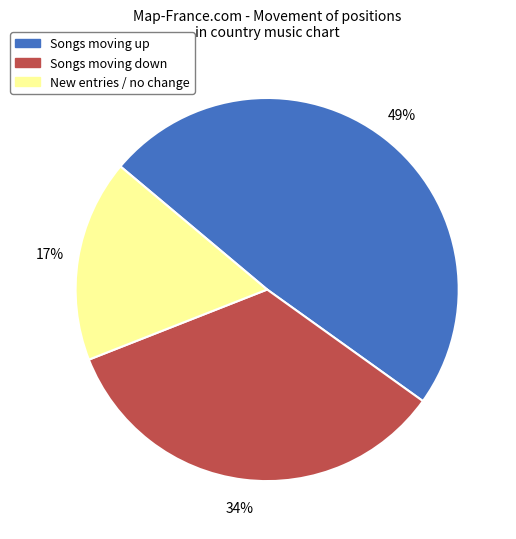

Is there a majority slice in this chart?

No